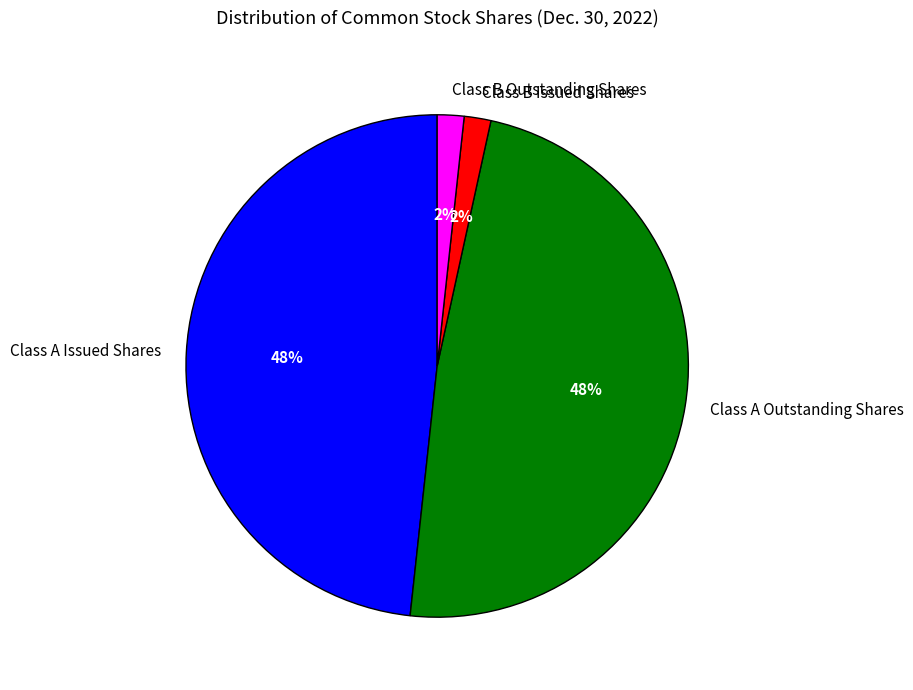

Is it true that Class B Issued Shares is 2% of the pie?

True